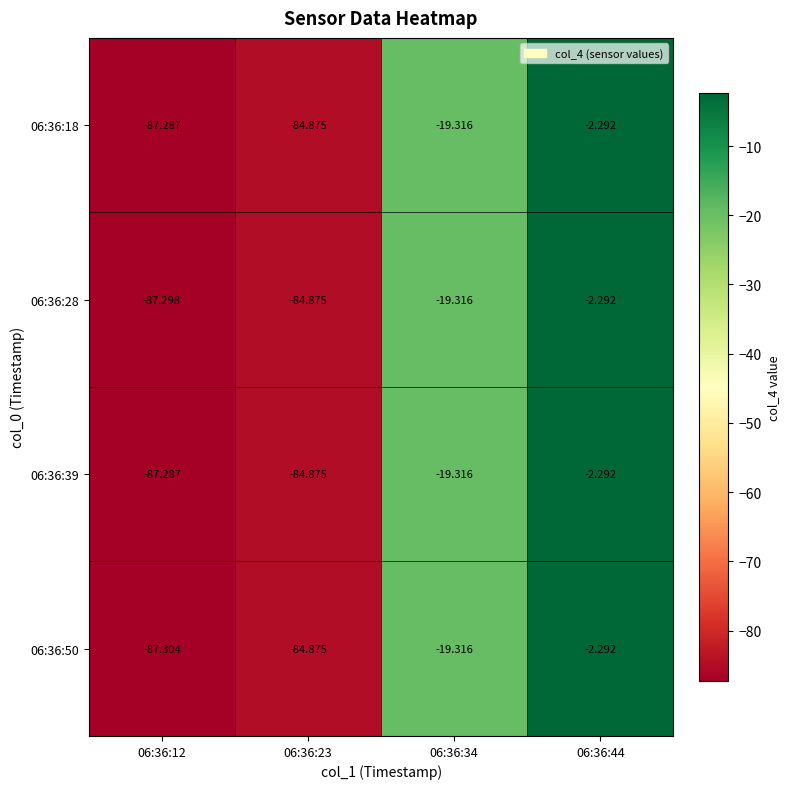

Is the value of 06:36:18 at 06:36:12 greater than the value of 06:36:28 at 06:36:12?

Yes